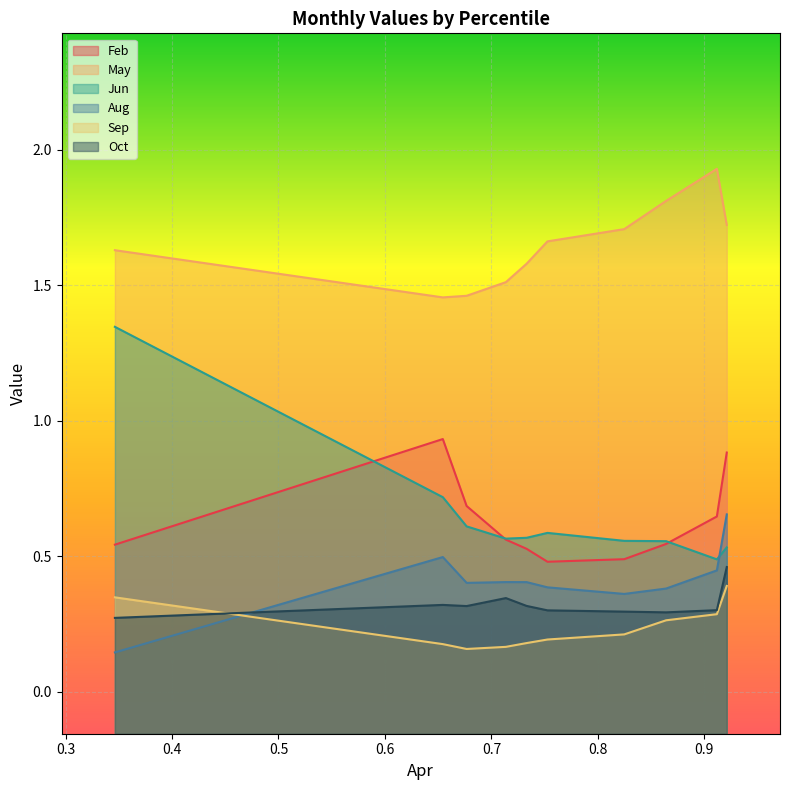

What is the total value across all series at pct15?

4.1